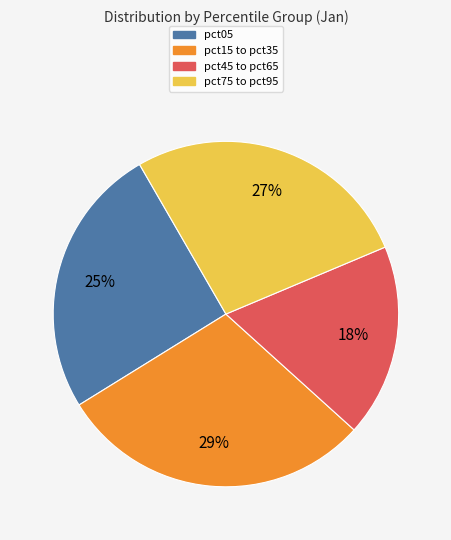

Do pct45 to pct65 and pct05 together represent more than half of the pie?

No